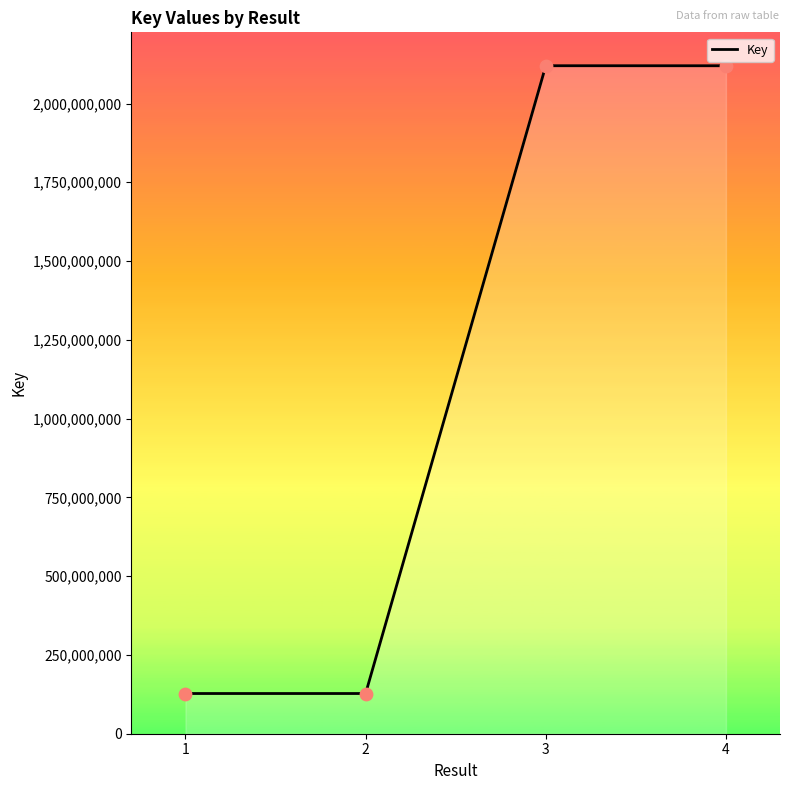

What is the change in value from 3 to 4?

-91815